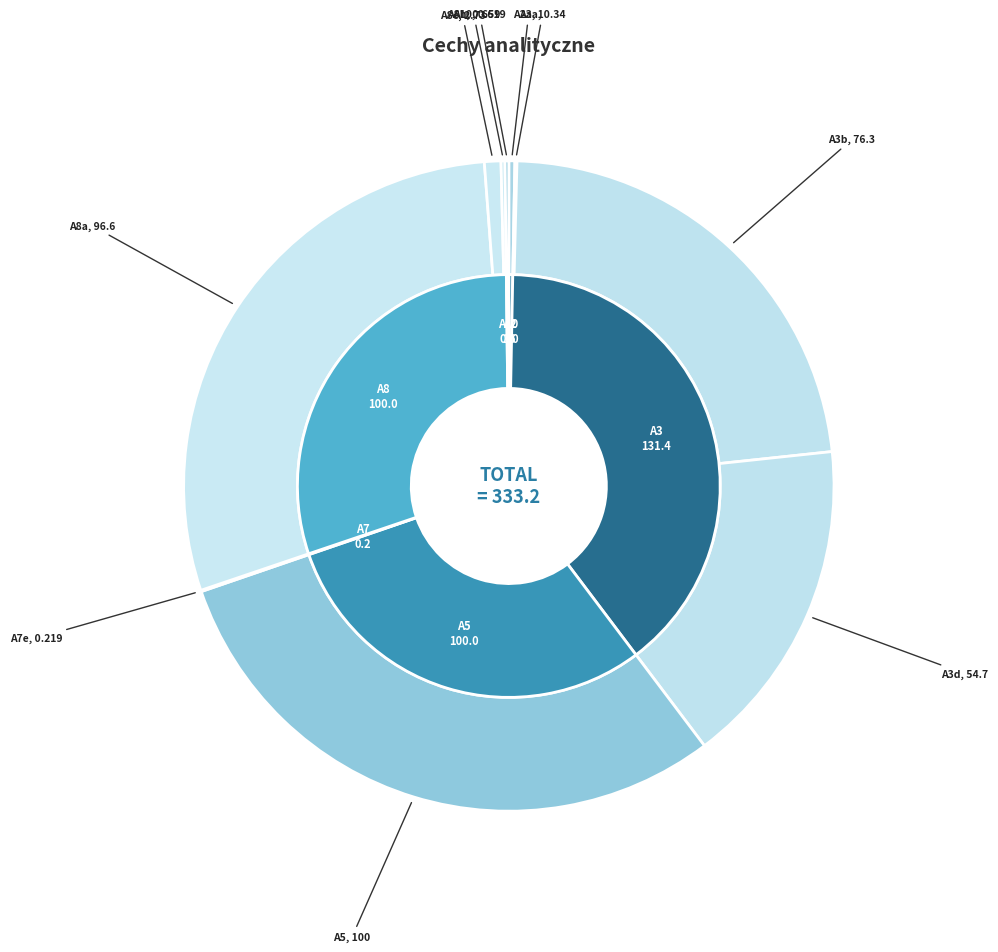

What is the change in value from A2a to A8h?

-0.3